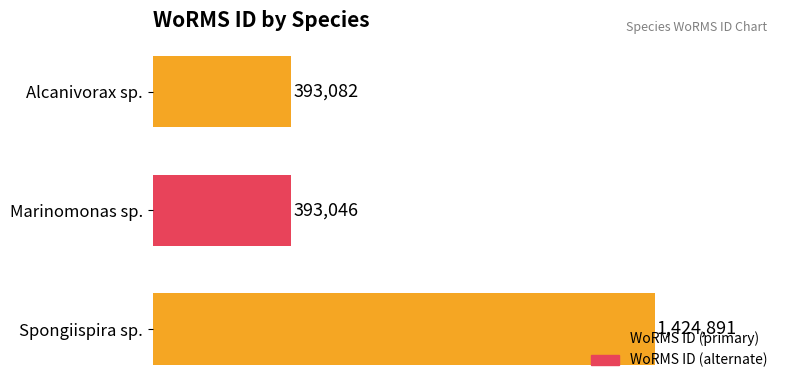

List the labels in order of value, largest first.

Spongiispira sp., Alcanivorax sp., Marinomonas sp.